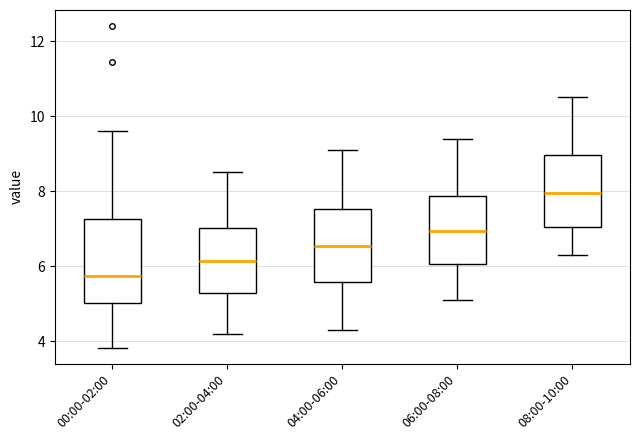

Which box is the tallest, from its lower edge to its upper edge?

00:00-02:00